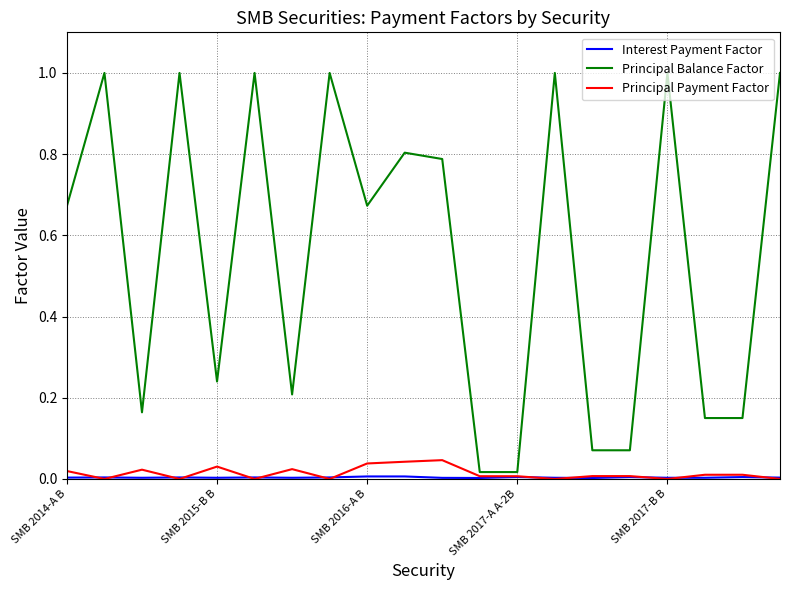

Which series has the largest total across all categories?

Principal Balance Factor